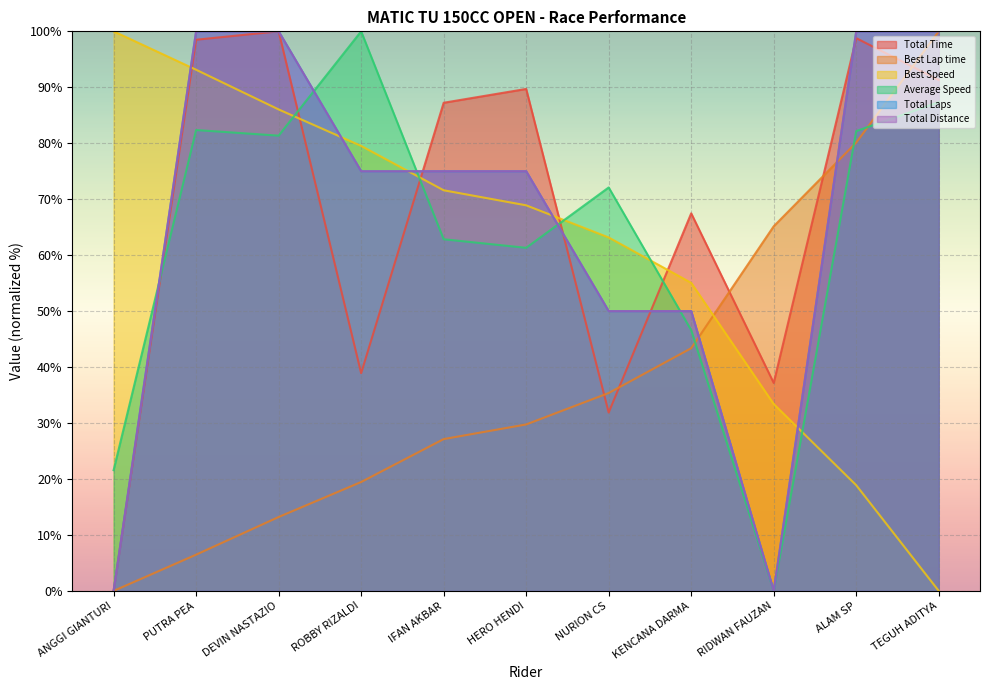

What is the difference between the second highest and second lowest values in the Best Lap time series?

73.6